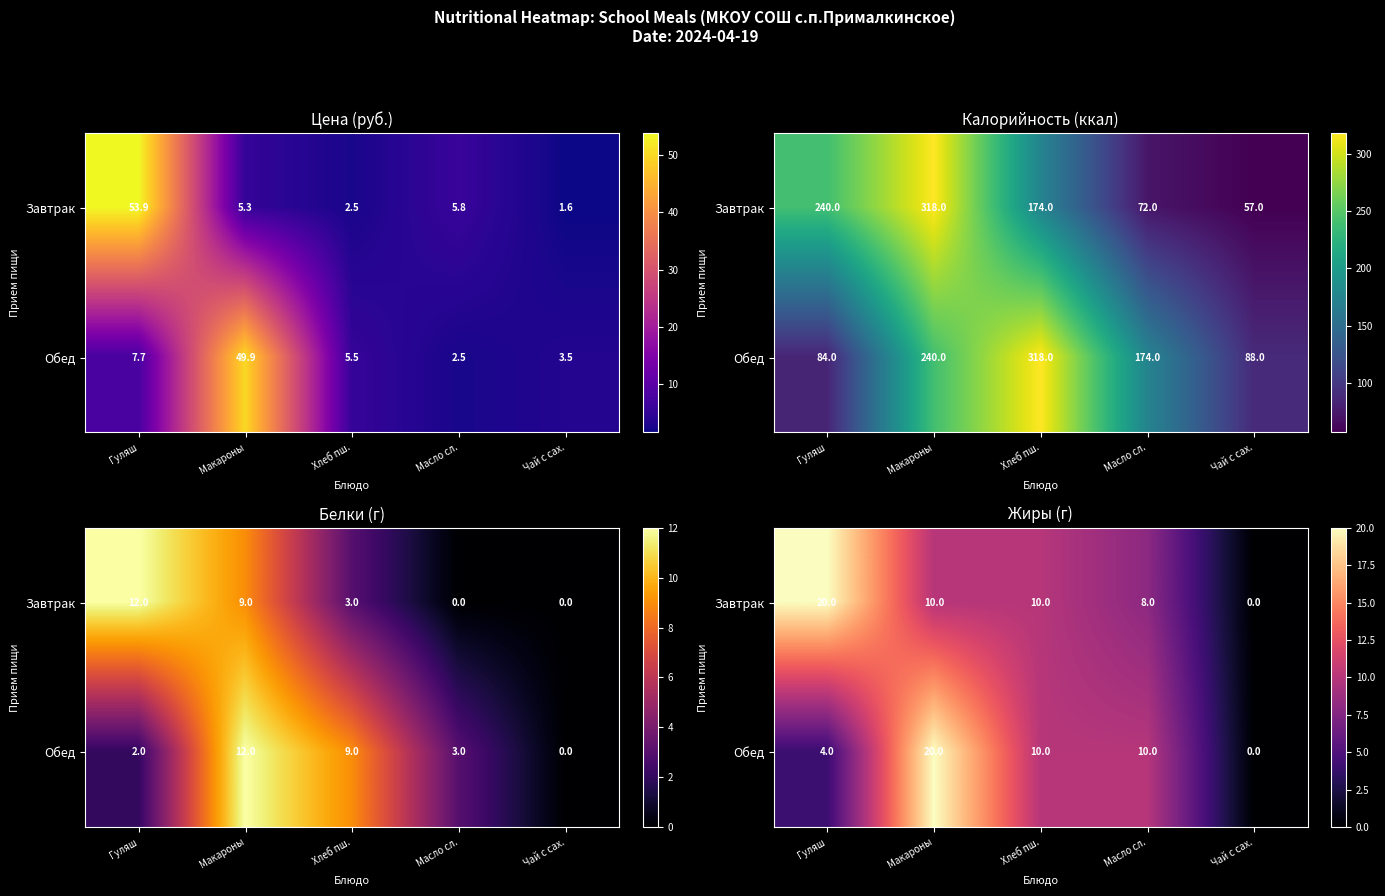

At which label is Завтрак closest to 10?

Макароны